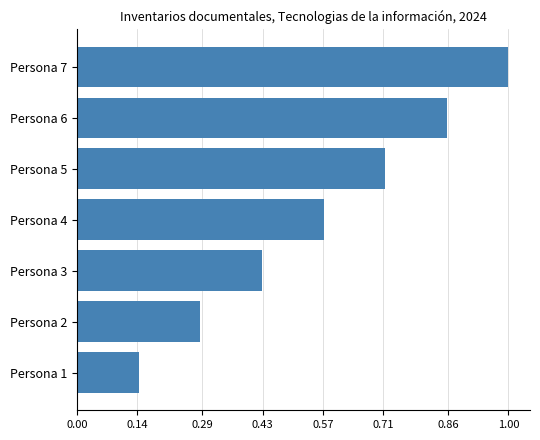

At which category does the chart reach its minimum across all series?

Persona 1